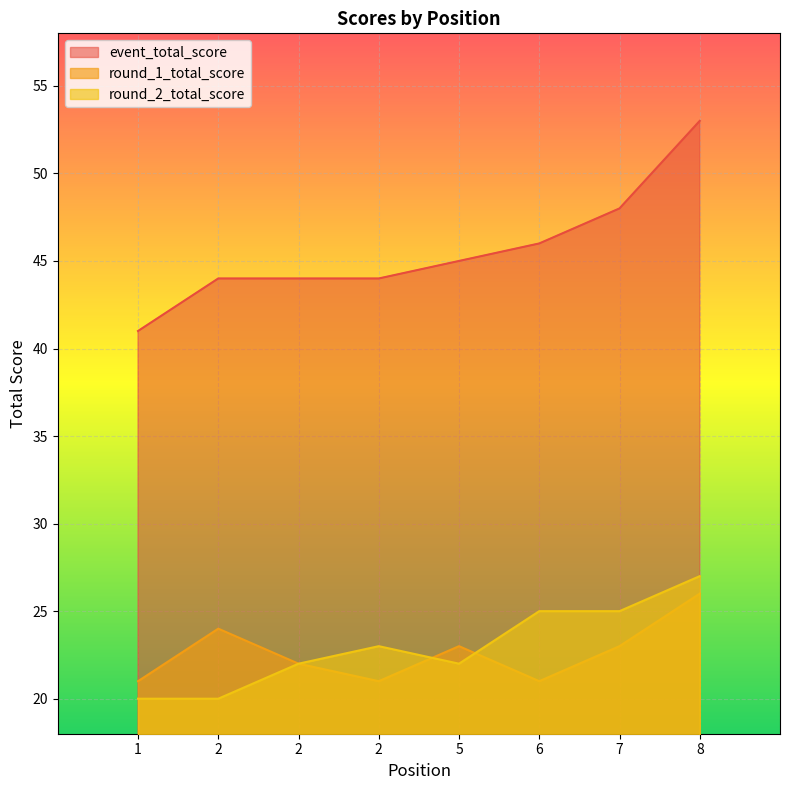

Reading right to left, transcribe all the data shown in this chart.

event_total_score: 53	48	46	45	44	44	44	41
round_1_total_score: 26	23	21	23	21	22	24	21
round_2_total_score: 27	25	25	22	23	22	20	20